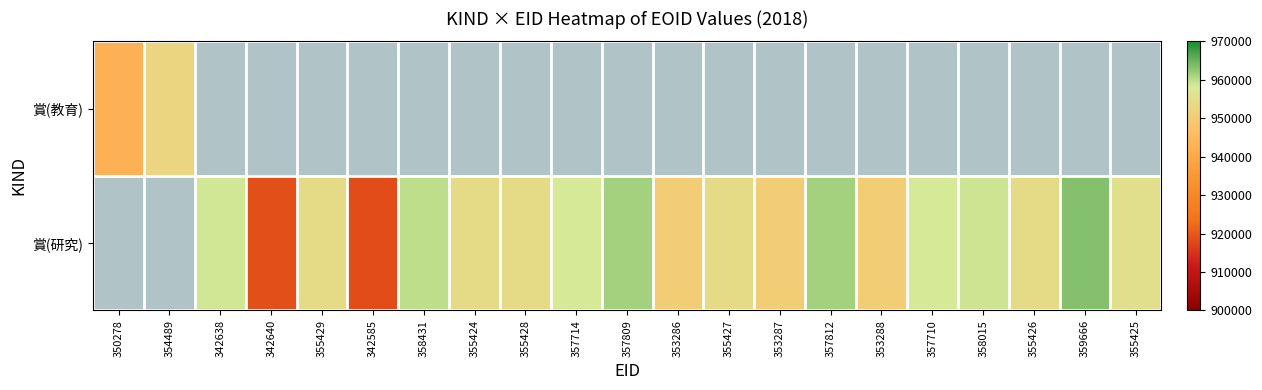

What is the difference between the maximum and minimum values in the 賞(教育) series?

10252.0